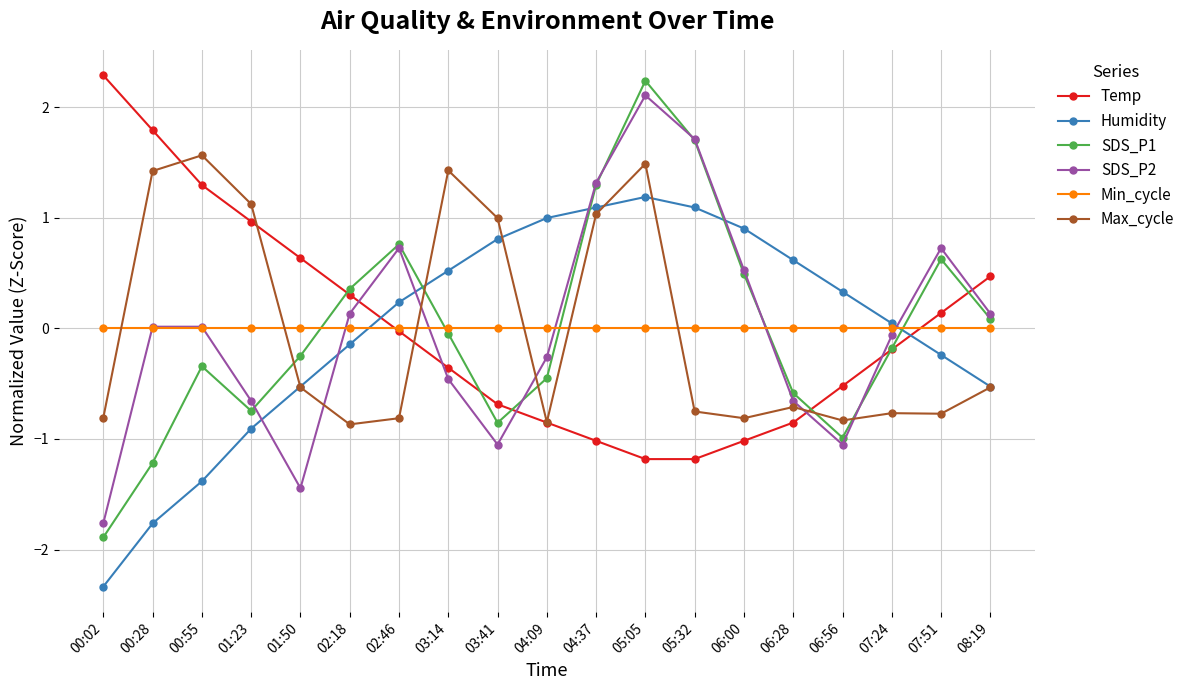

List the series in order of their peak value, lowest first.

Min_cycle, Humidity, Max_cycle, SDS_P2, SDS_P1, Temp